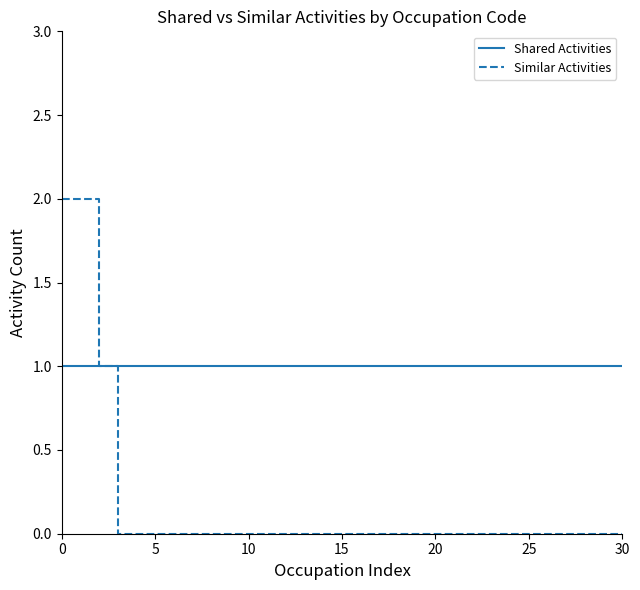

List the series in order of their peak value, lowest first.

Shared Activities, Similar Activities